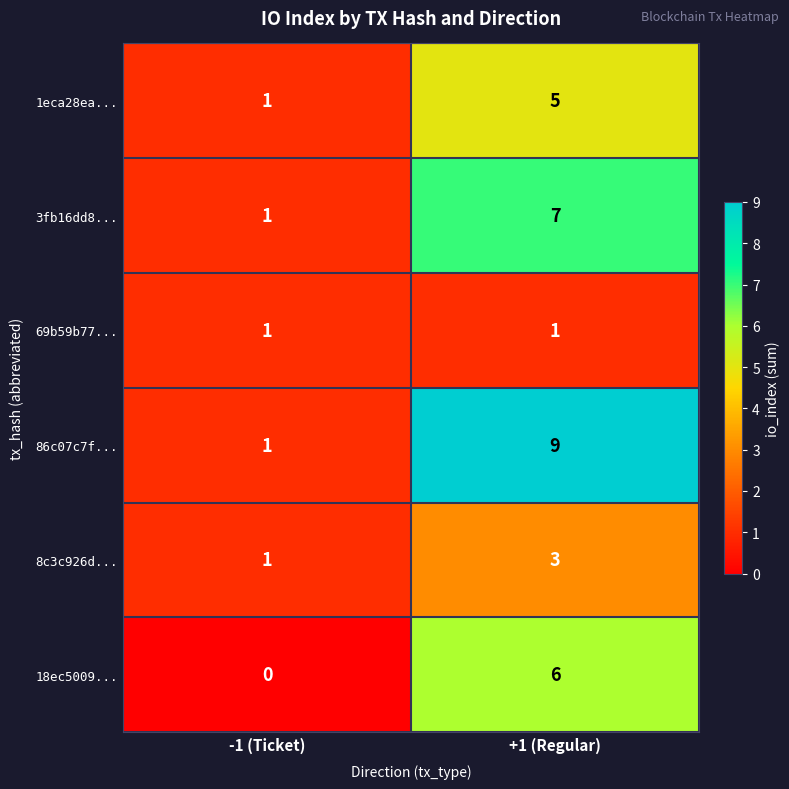

At +1 (Regular), list the series in order from largest to smallest.

86c07c7f..., 3fb16dd8..., 18ec5009..., 1eca28ea..., 8c3c926d..., 69b59b77...